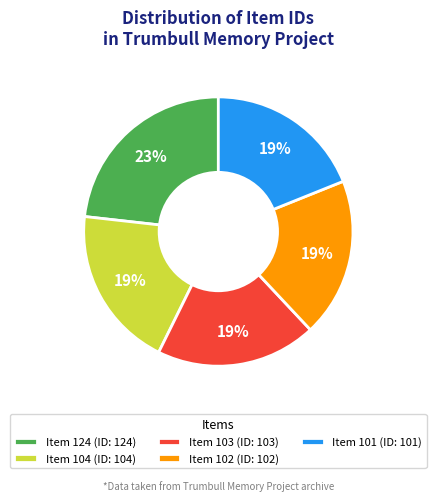

Combined, do Item 102 (ID: 102) and Item 104 (ID: 104) account for over 50%?

No